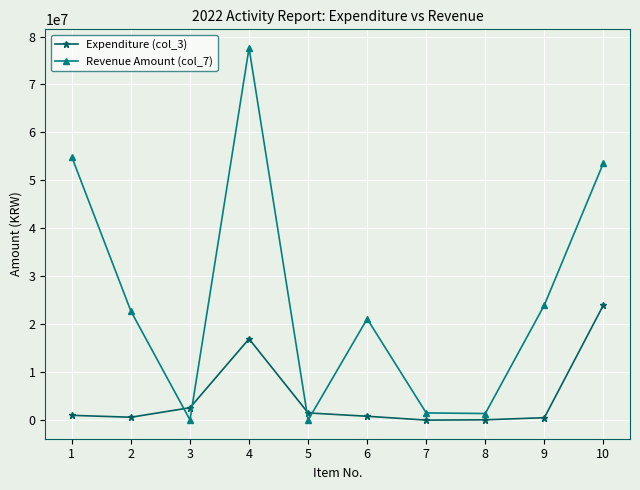

Where do Revenue Amount (col_7) and Expenditure (col_3) first cross each other?

2 and 3